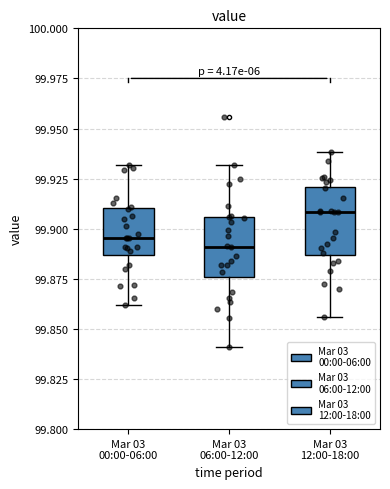

Which box has the highest median line?

Mar 03 12:00-18:00